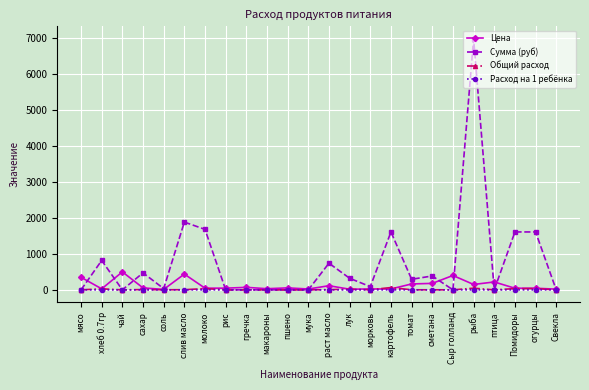

What is the lowest value of the Цена series?

12.0